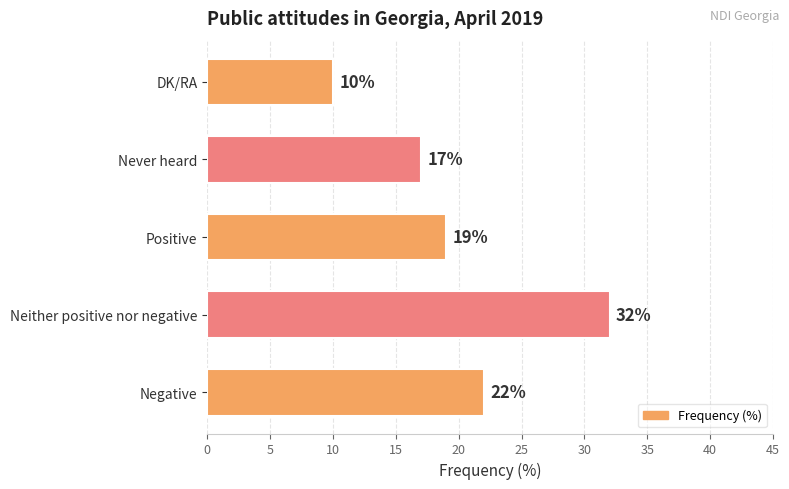

Are the bars grouped side by side (vs. stacked)?

No